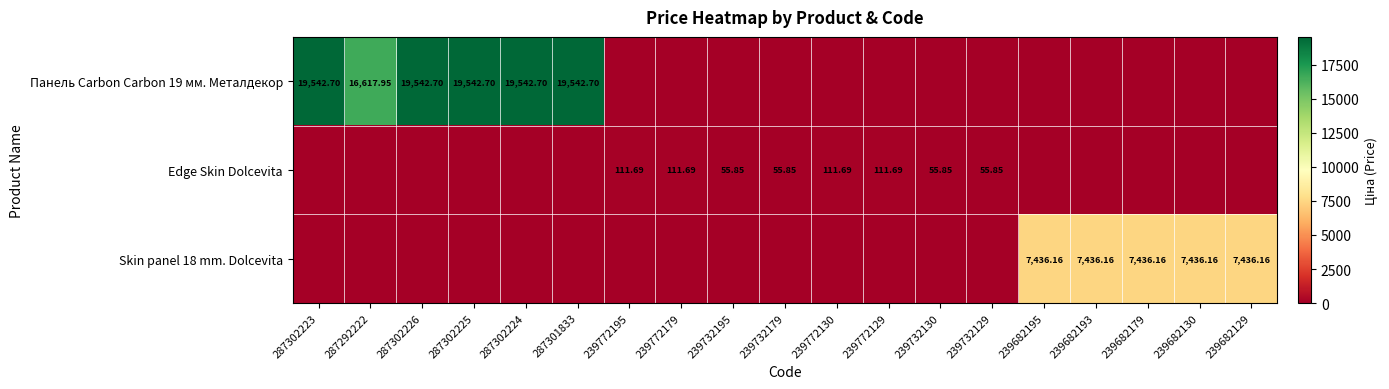

What is the total value across all series at 239682130?

7436.2